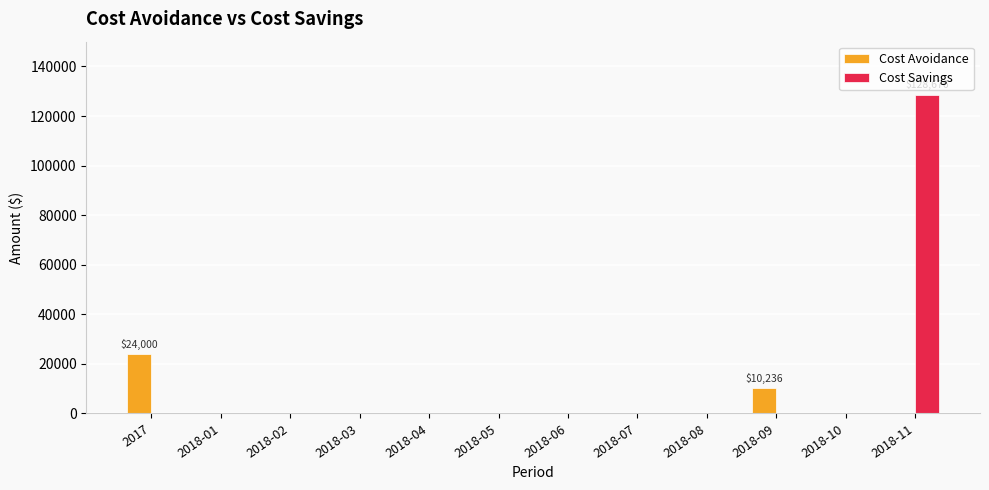

Where is Cost Avoidance nearest to the value 12000?

2018-09